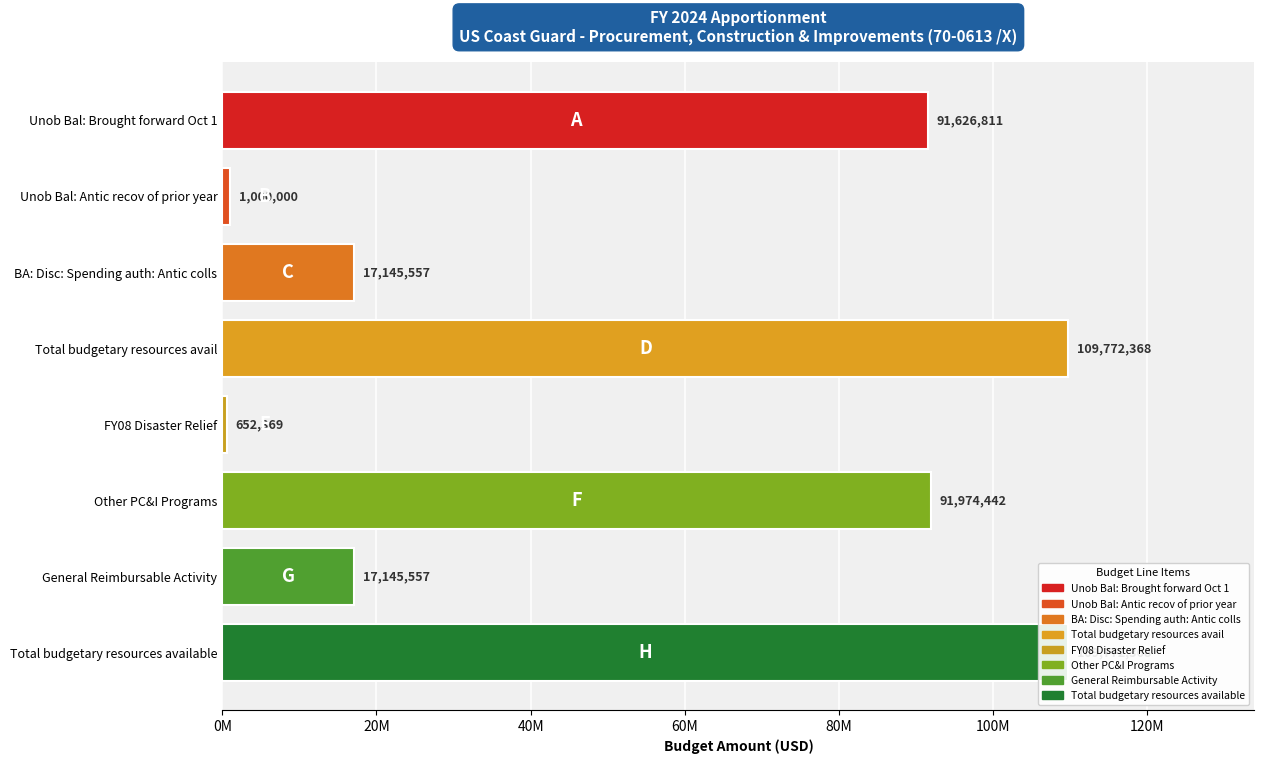

At which label is the value closest to 55212368?

Unob Bal: Brought forward Oct 1